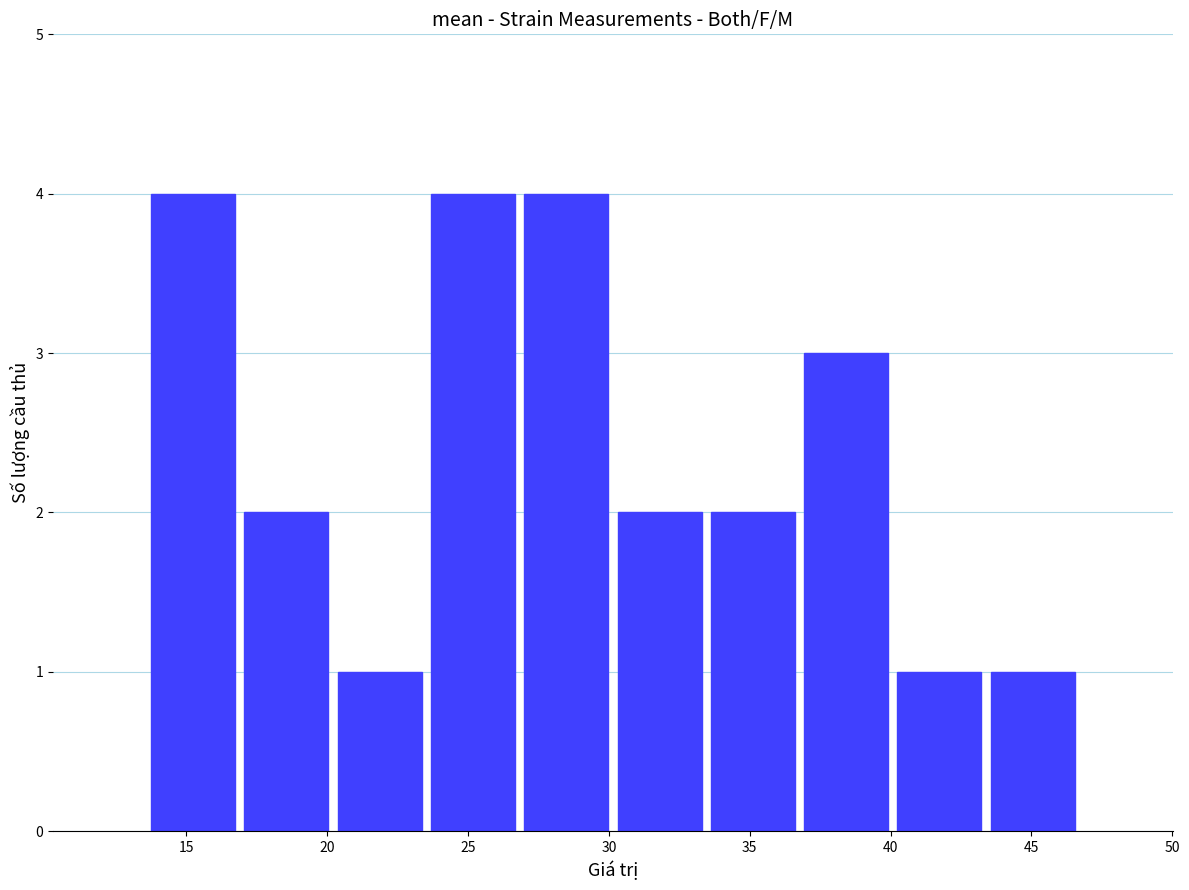

What is the height of the bar covering 27.0 to 30.0 on the x-axis? Neither the bar edges nor the heights are printed on the chart, so give them approximately, as read against the axes.

4